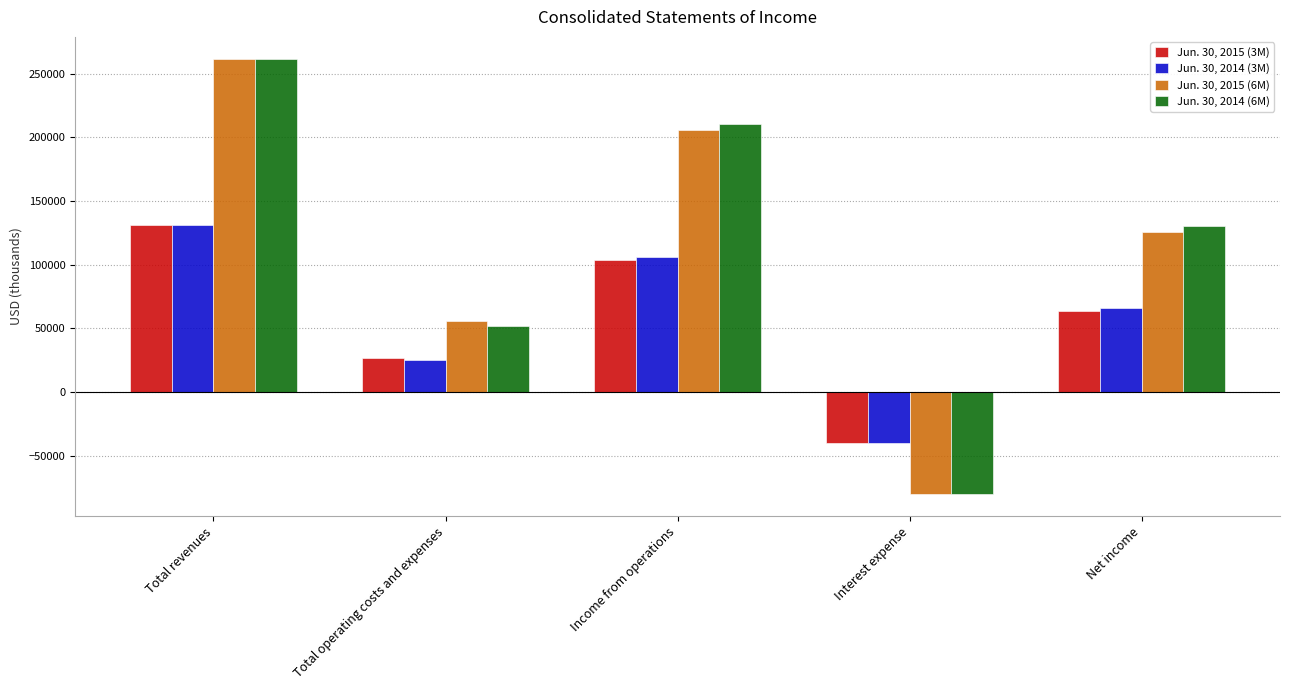

Count the Jun. 30, 2014 (3M) values in the range 25150 to 105890.

3